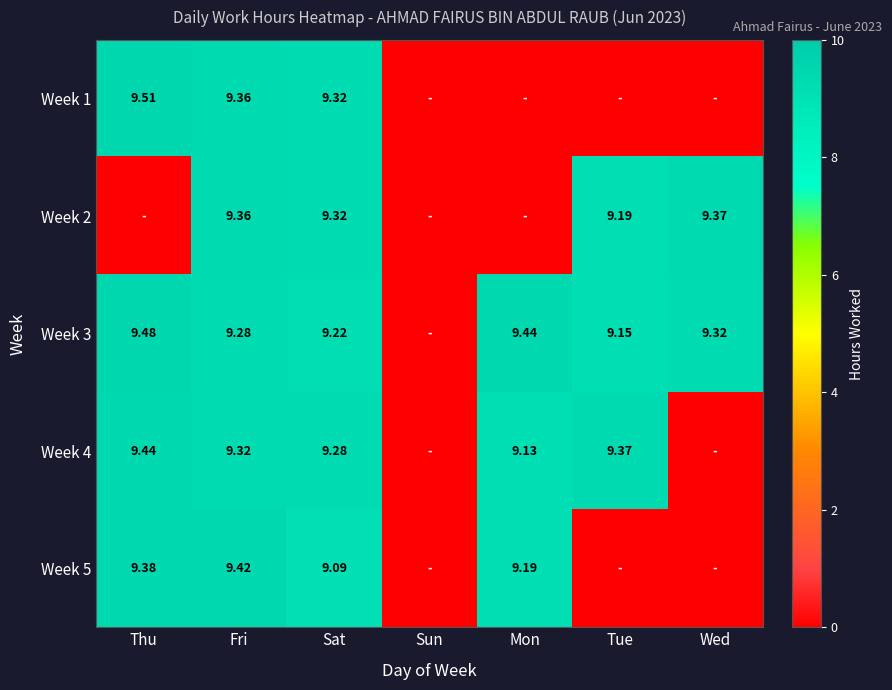

The value of Week 3 at Wed is 16.4. True or false?

False